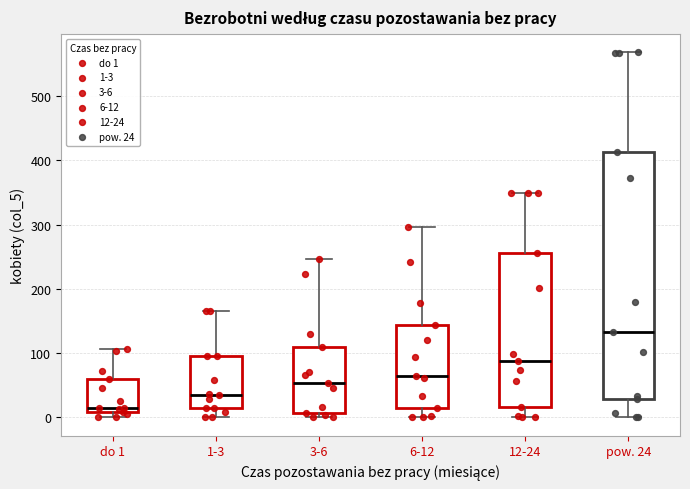

Comparing the boxes themselves (not the whiskers), which one is the tallest?

pow. 24